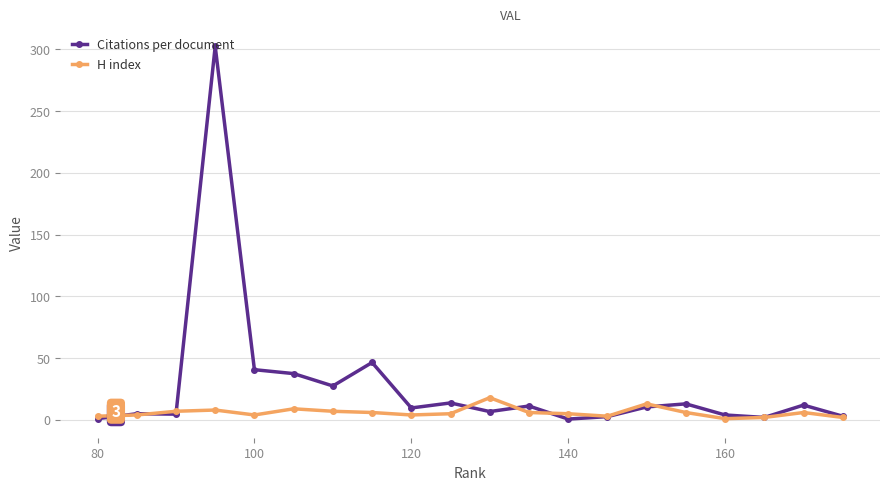

Is this an area chart (filled region under the line)?

No